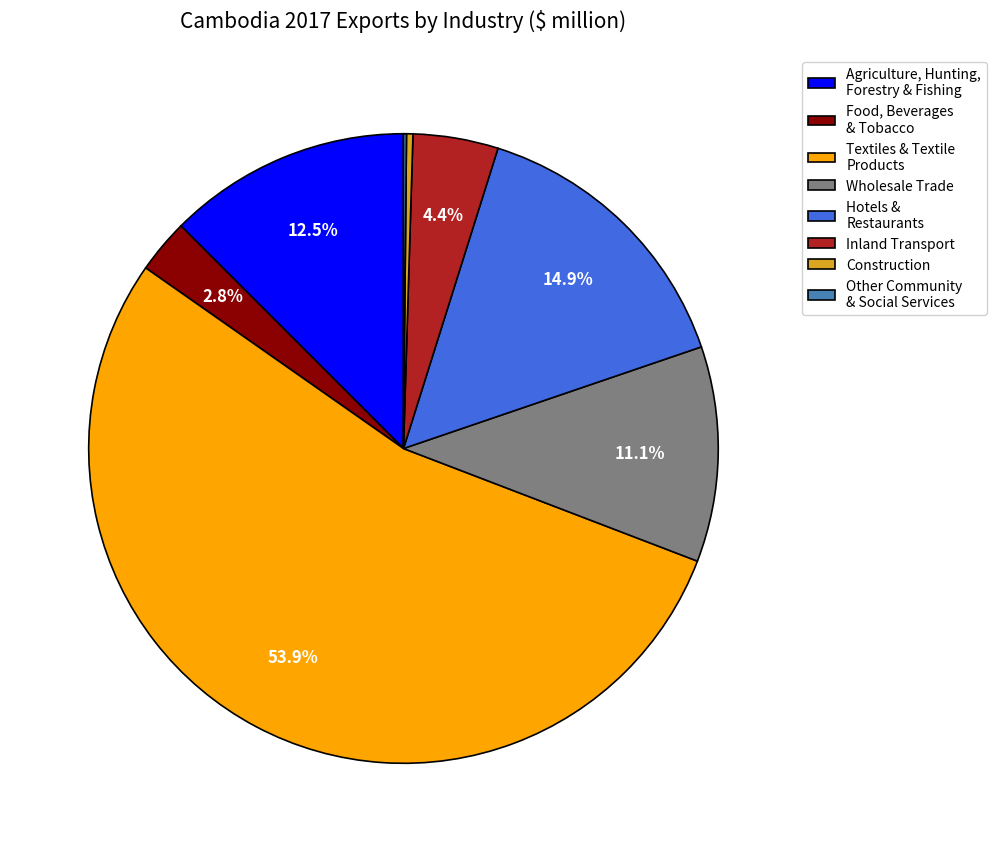

What is the largest slice in the pie chart?

Textiles & Textile Products